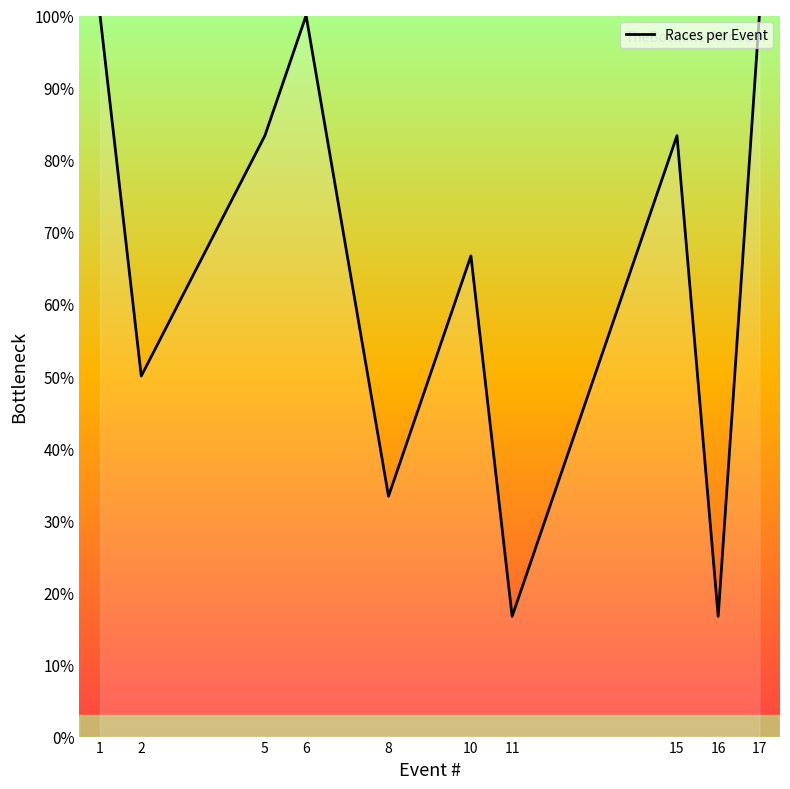

What is the minimum value shown in the chart?

16.7